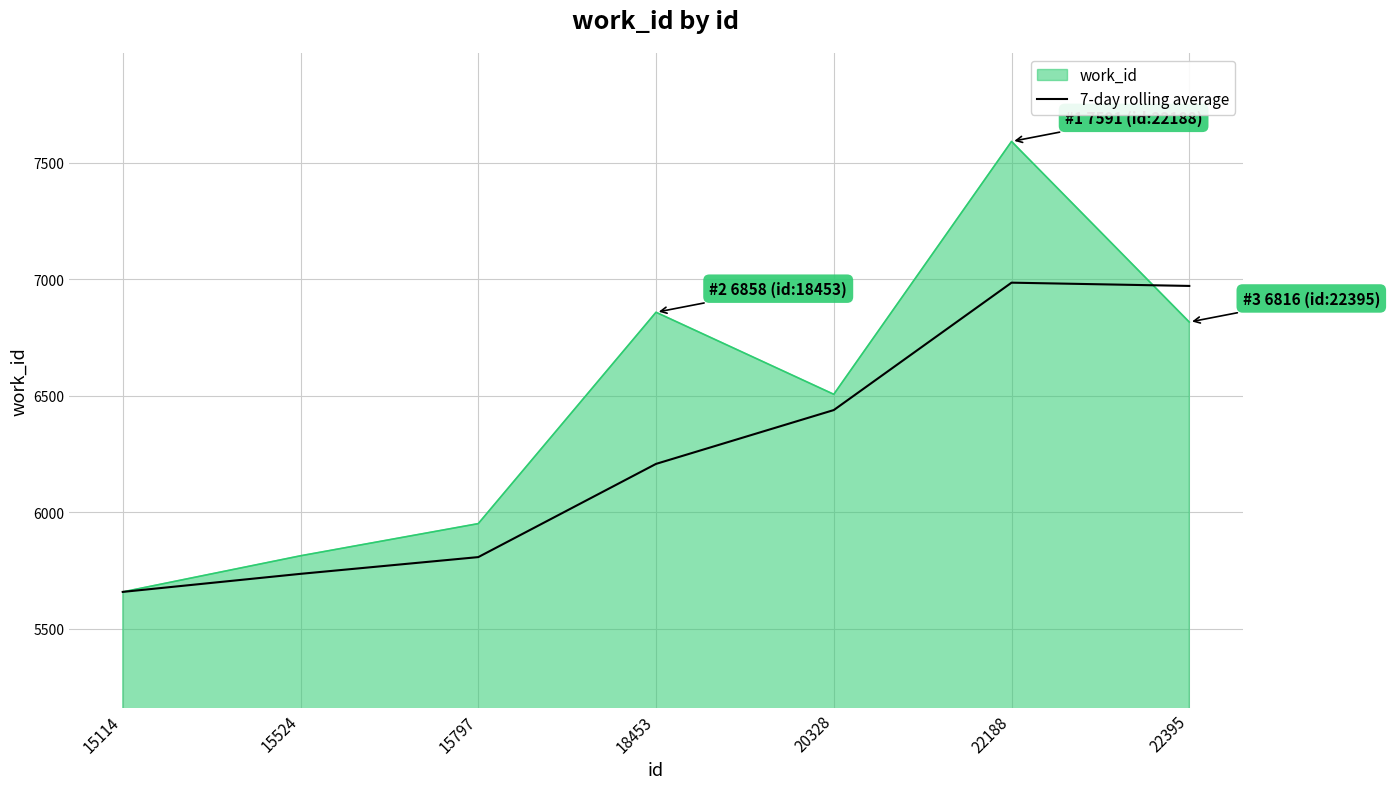

Which series has the largest total across all categories?

work_id